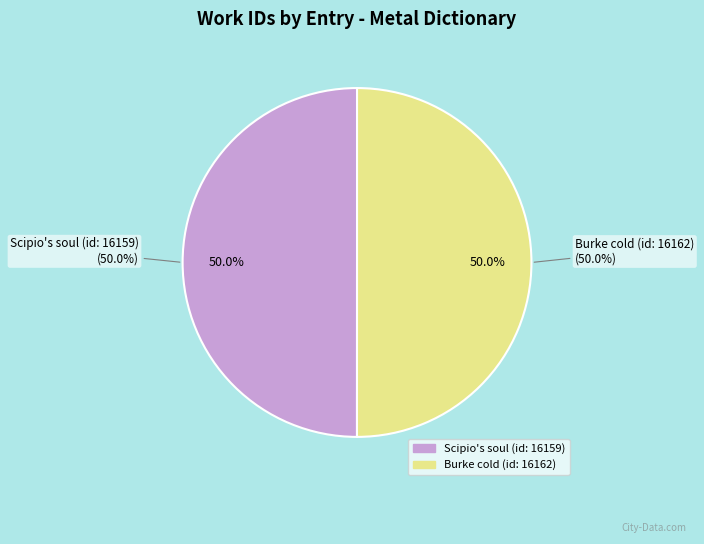

How many segments does this pie chart have?

2